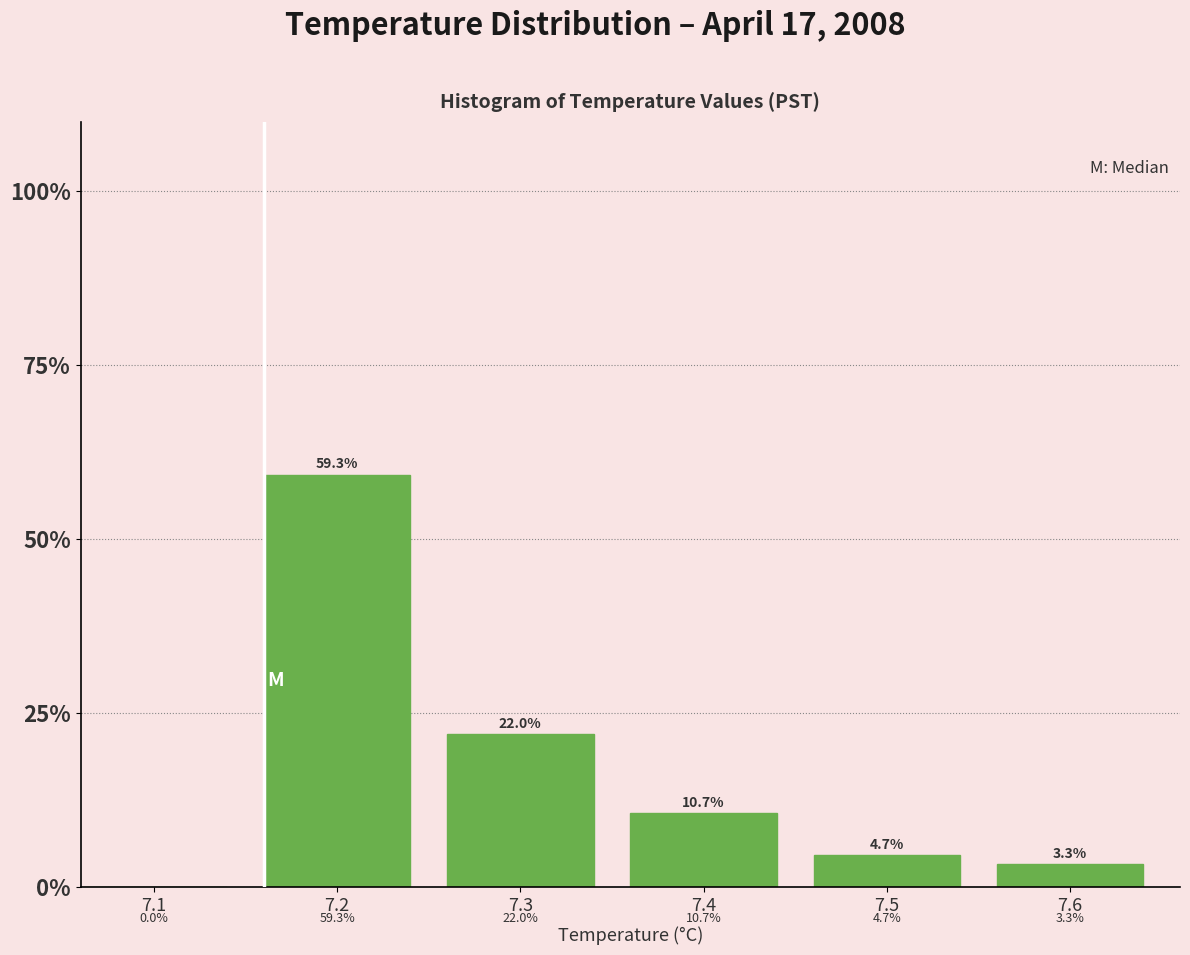

Reading left to right, what are all the values shown in this chart?

7.1=0.0	7.2=59.3	7.3=22.0	7.4=10.7	7.5=4.7	7.6=3.3